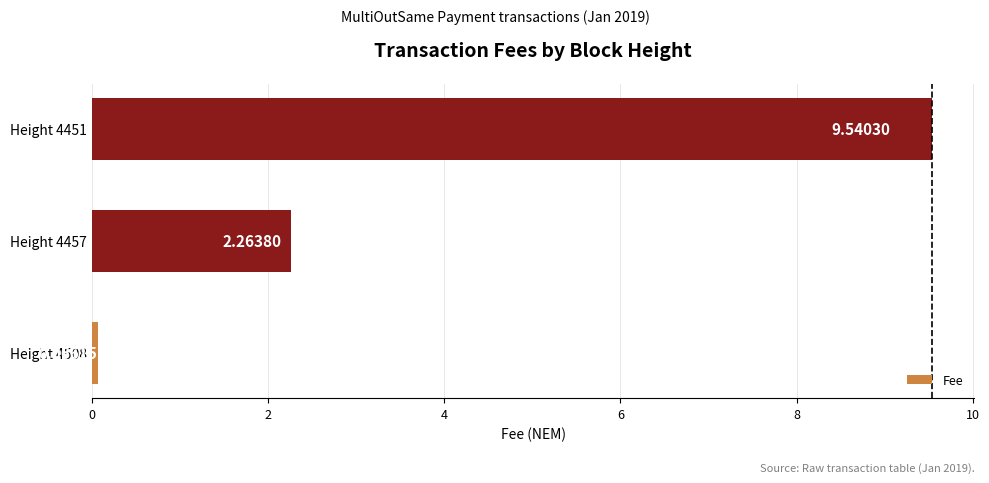

Between Height 4451 and Height 4508, which is larger?

Height 4451